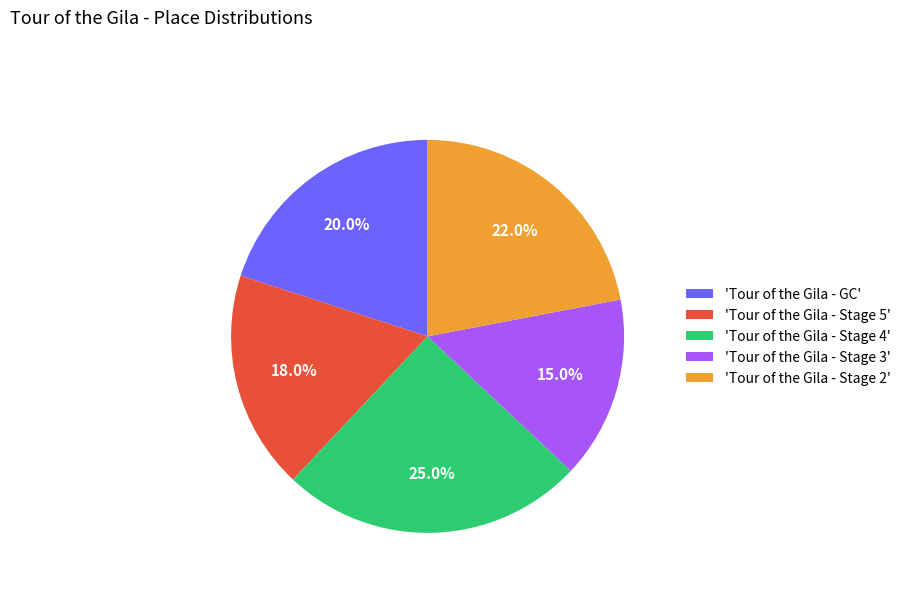

Which has a higher value, 'Tour of the Gila - Stage 4' or 'Tour of the Gila - Stage 3'?

'Tour of the Gila - Stage 4'